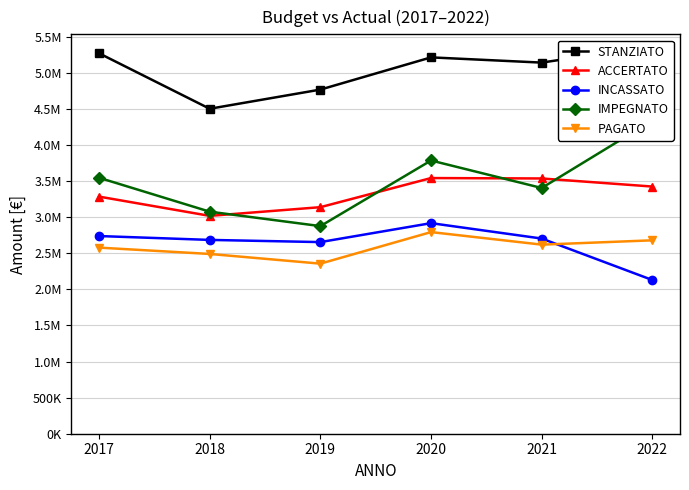

Reading right to left, what are all the values shown in this chart?

STANZIATO: 2022=5369475.2	2021=5139836.8	2020=5212345.7	2019=4766093.8	2018=4500736.6	2017=5268846.2
ACCERTATO: 2022=3423167.7	2021=3535236.0	2020=3540873.0	2019=3137640.5	2018=3017184.2	2017=3283871.2
INCASSATO: 2022=2128934.9	2021=2703126.1	2020=2916387.4	2019=2654032.9	2018=2684281.7	2017=2737838.4
IMPEGNATO: 2022=4337703.6	2021=3403310.1	2020=3784164.3	2019=2875358.2	2018=3075231.3	2017=3544823.3
PAGATO: 2022=2678649.7	2021=2618728.8	2020=2792547.9	2019=2355412.6	2018=2489765.2	2017=2577378.9